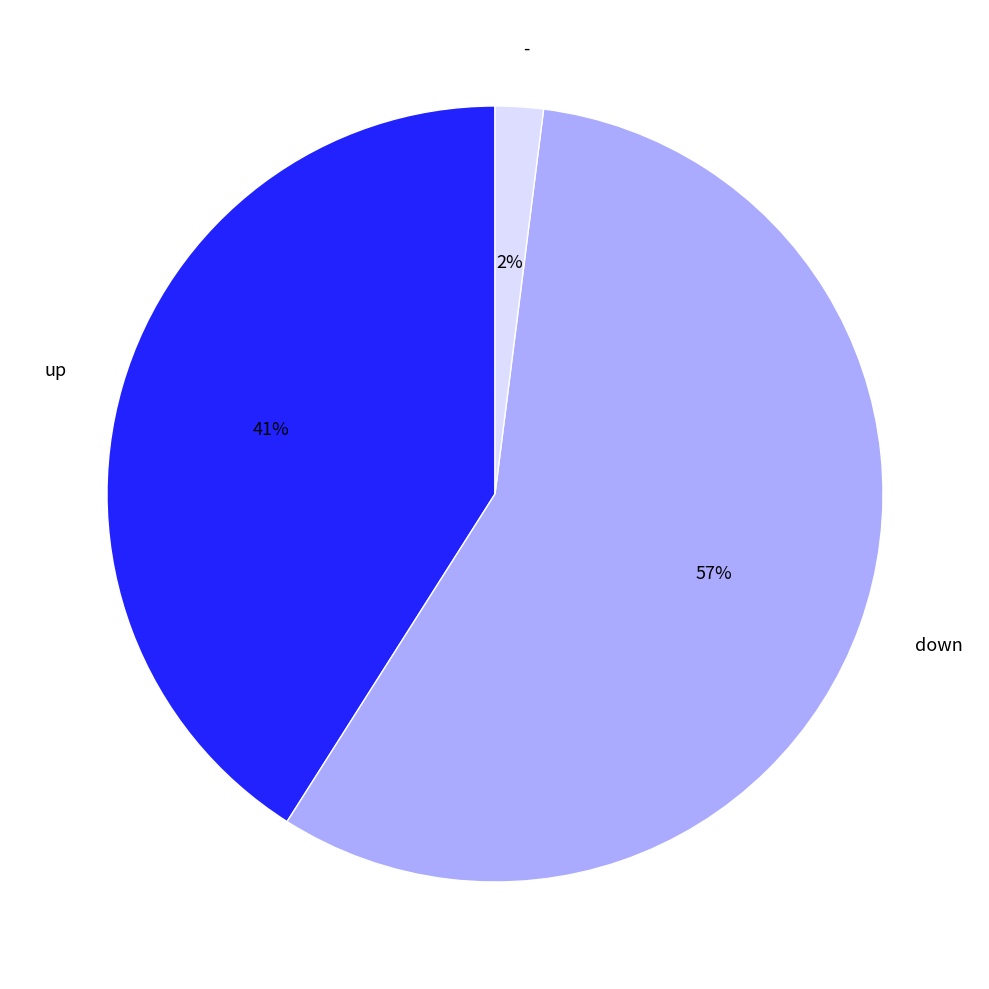

How many slices are in this pie chart?

3